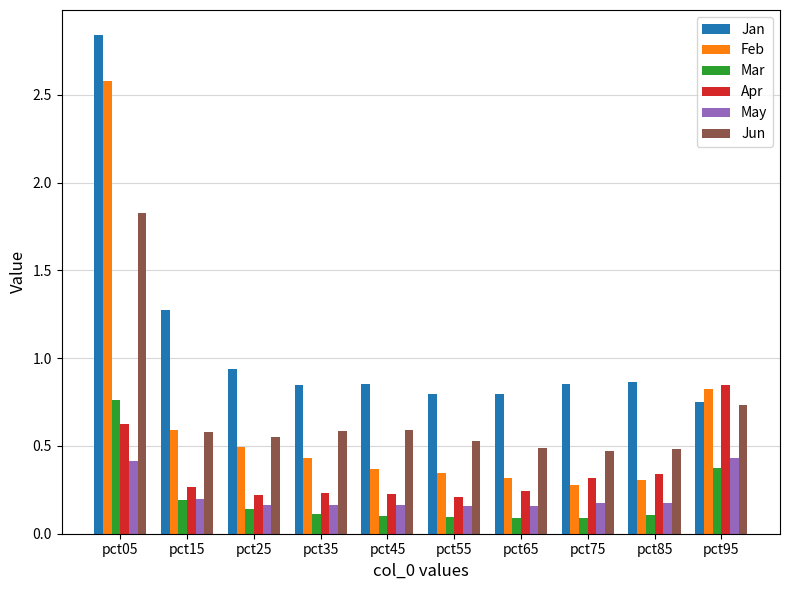

How many bars are there in total?

60